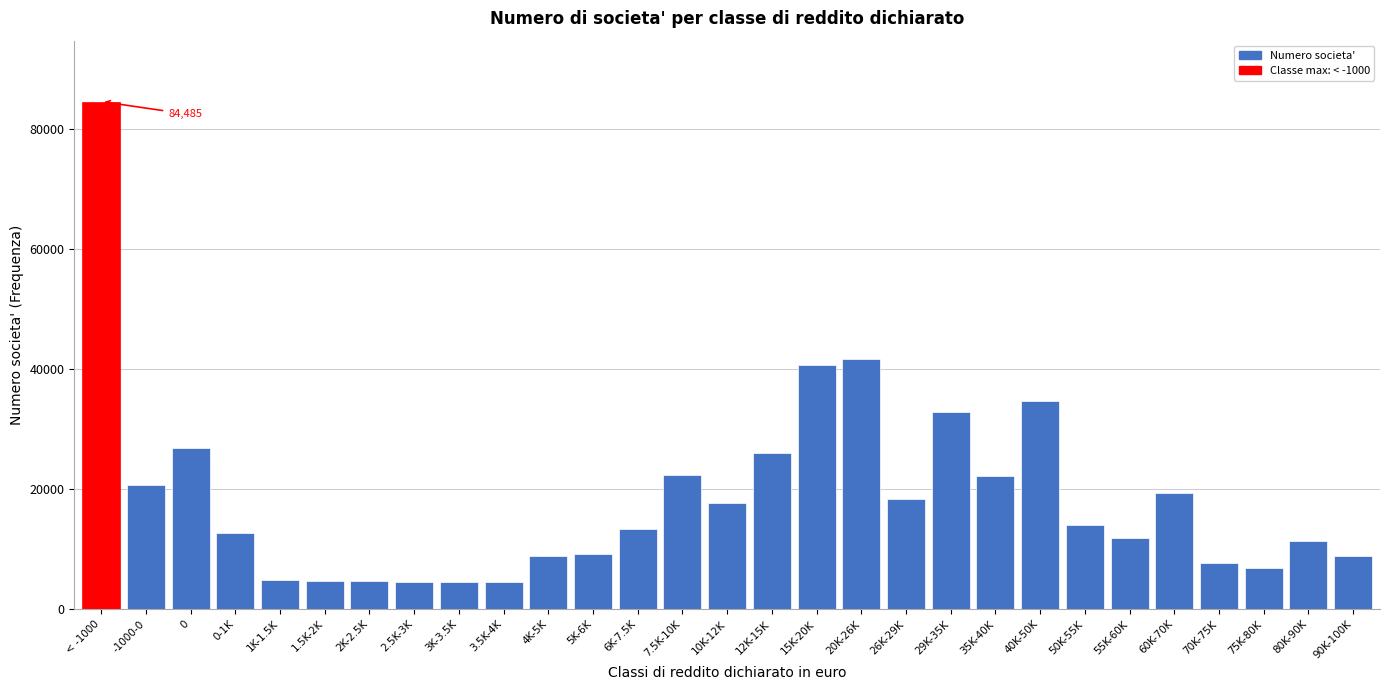

What is the ratio of the value at 15K-20K to the value at 2K-2.5K?

8.8